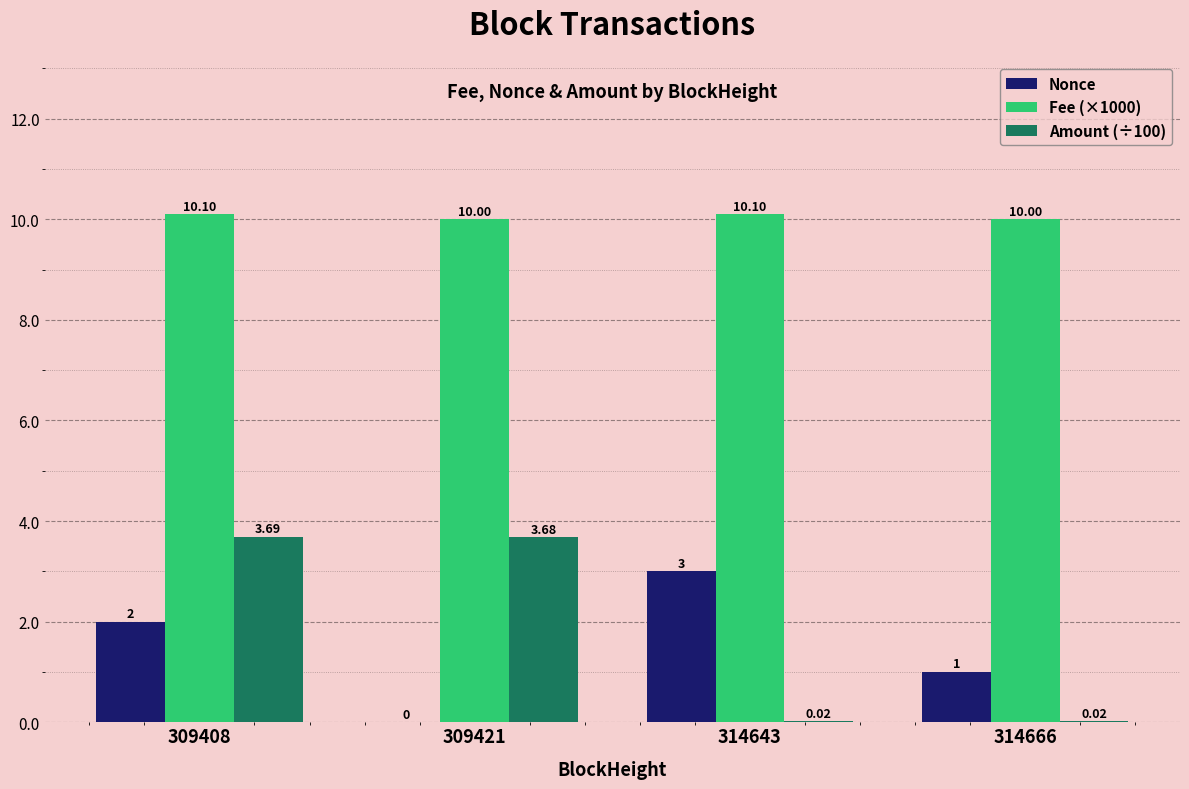

Between 309408 and 309421, which series saw the biggest shift?

Nonce